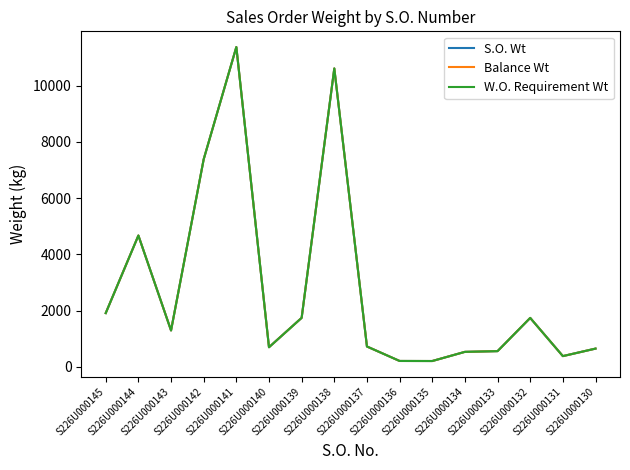

Does the chart display data point markers on the line(s)?

No